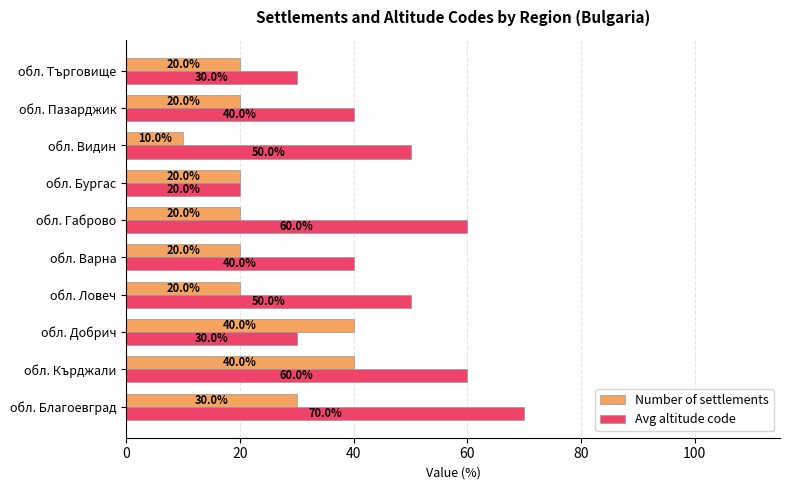

Which series changed the most between обл. Ловеч and обл. Варна?

Avg altitude code